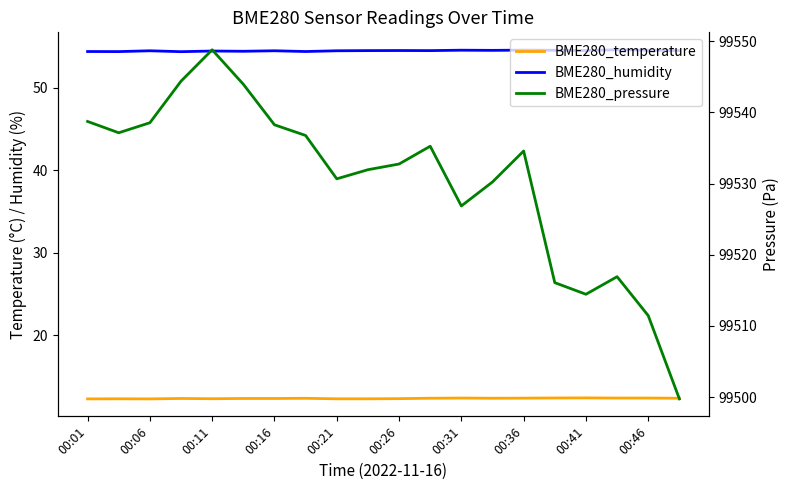

Does the chart display data point markers on the line(s)?

No